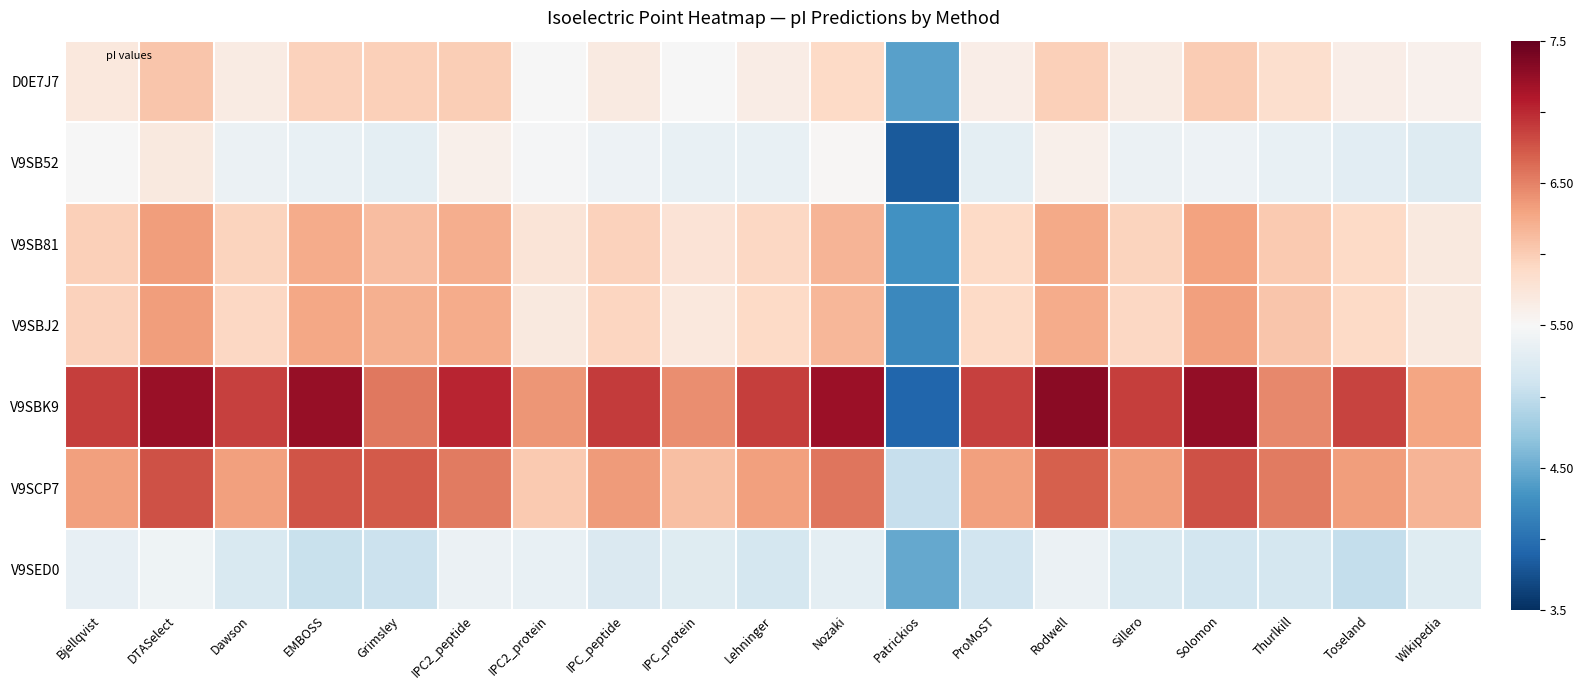

At how many categories does at least one series exceed 0?

18